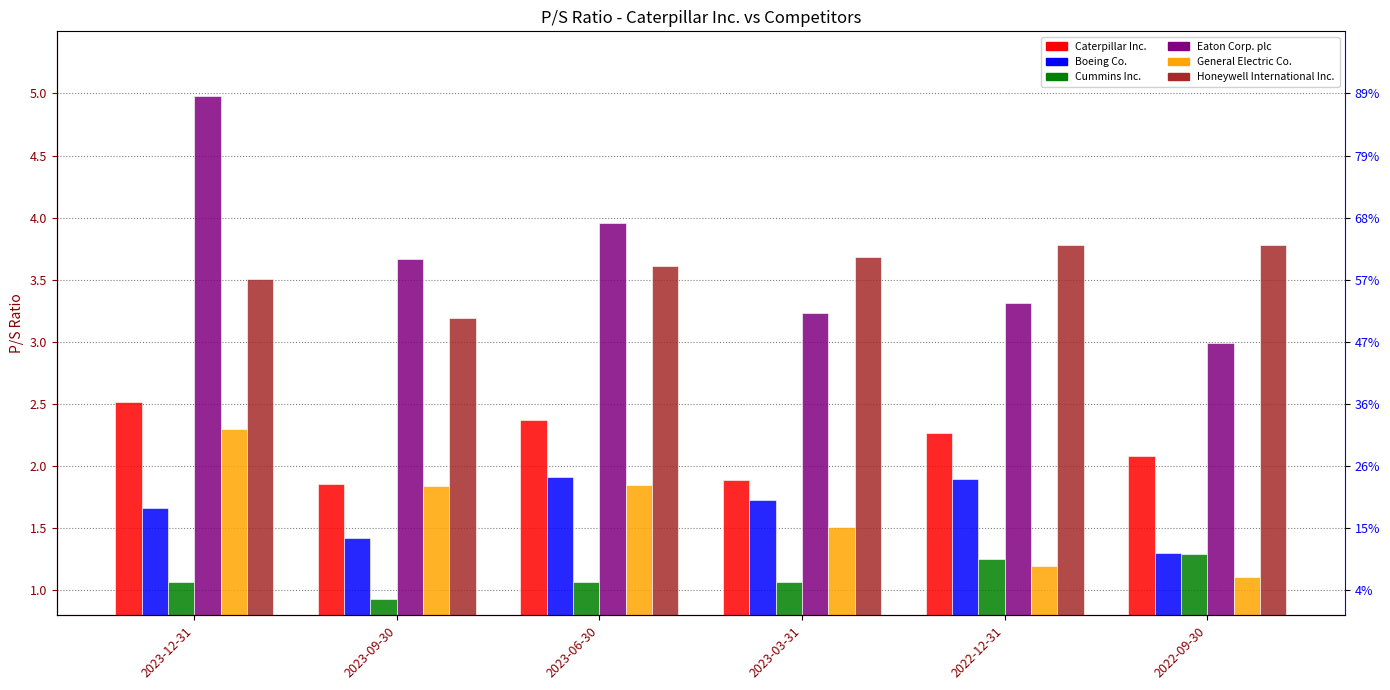

How many groups of bars are there?

6